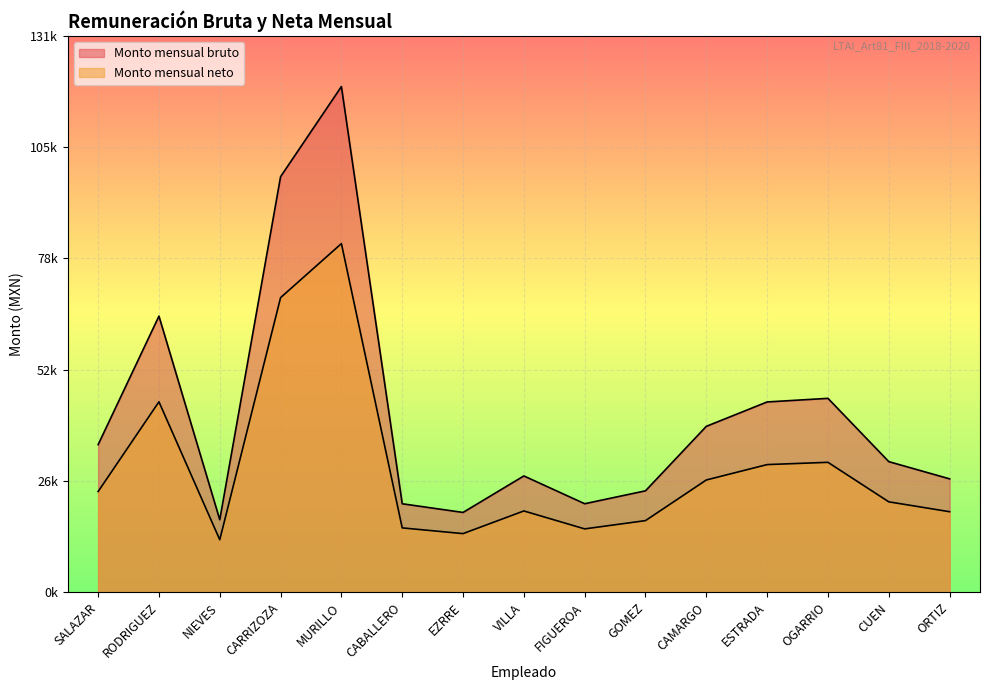

At which category is the sum across all series the highest?

MURILLO